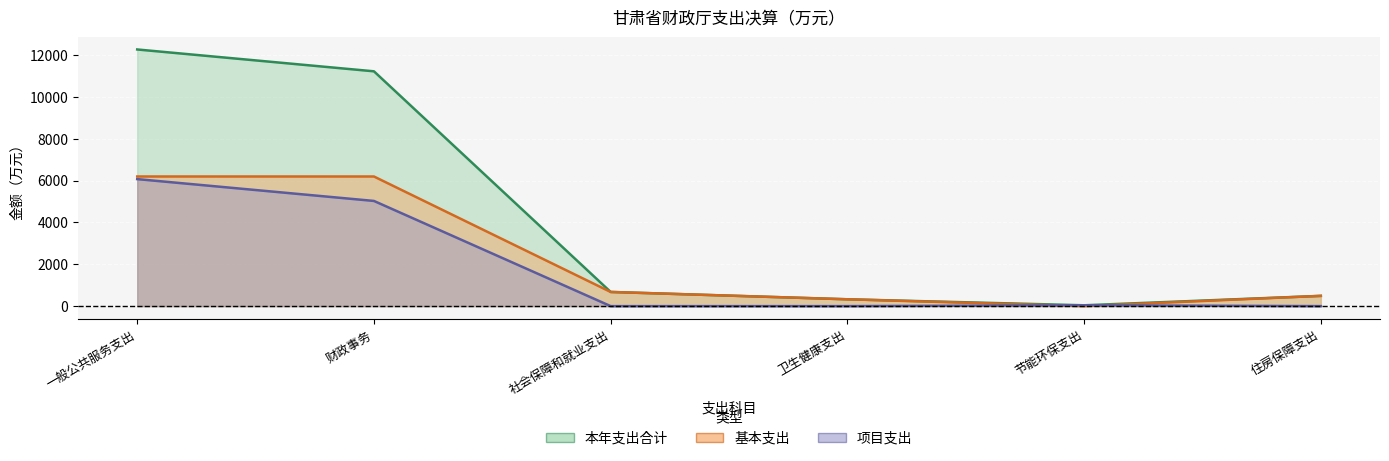

Reading right to left, list all the values displayed in this chart.

本年支出合计: 490.1	40.0	326.7	677.4	11224.1	12267.9
基本支出: 490.1	0.0	326.7	677.4	6196.3	6196.3
项目支出: 0.0	40.0	0.0	0.0	5027.8	6071.6